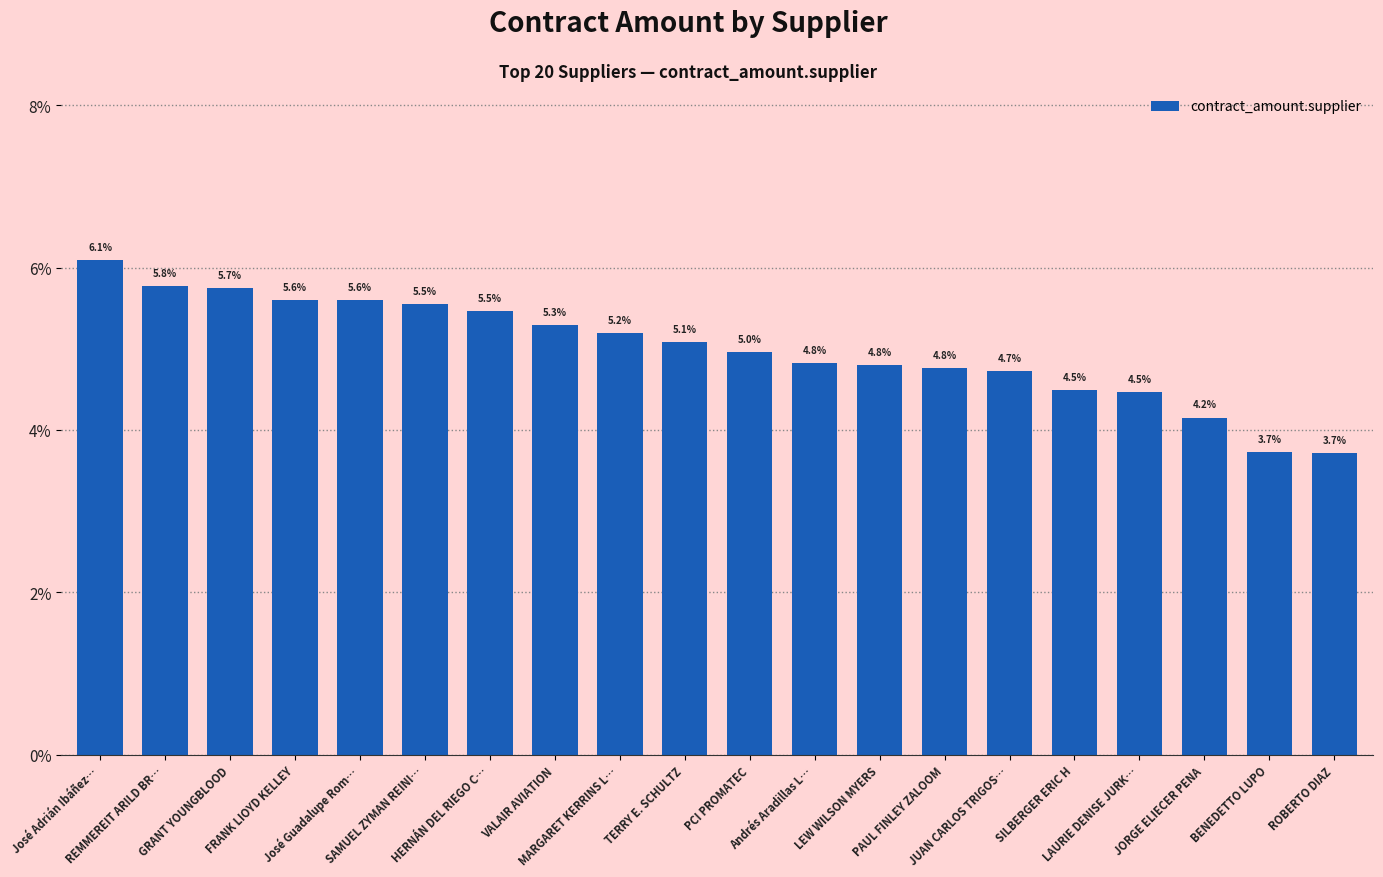

What is the greatest value displayed?

6.1